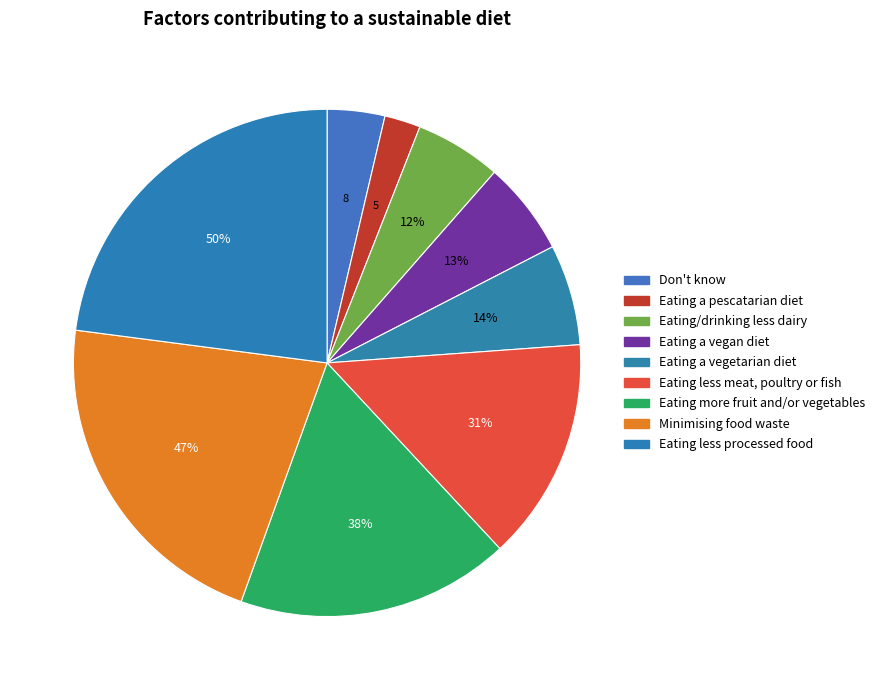

What is the change in value from Don't know to Eating more fruit and/or vegetables?

+30